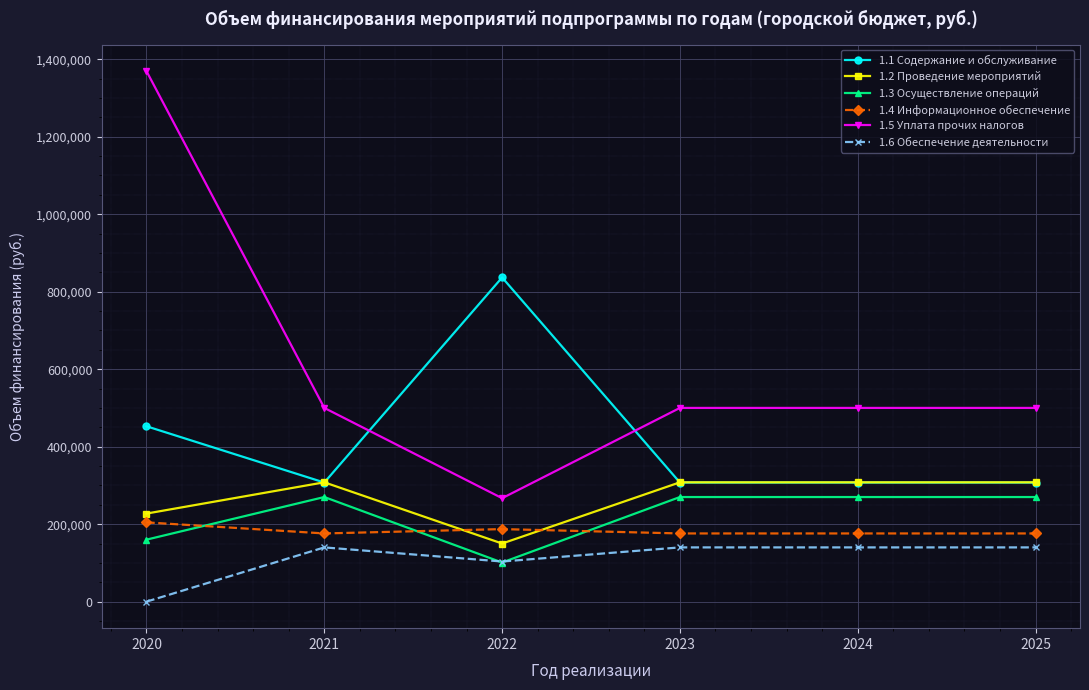

Which series has the largest total across all categories?

1.5 Уплата прочих налогов